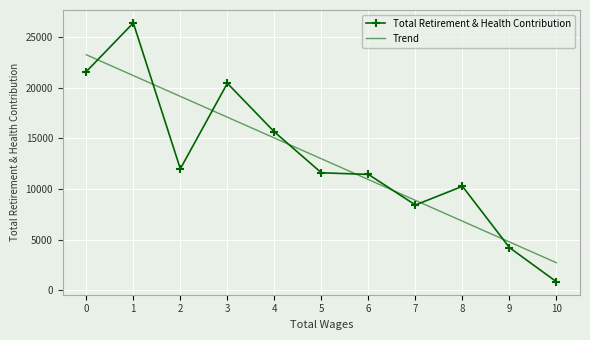

What are all the series names shown in the legend?

Total Retirement & Health Contribution, Trend